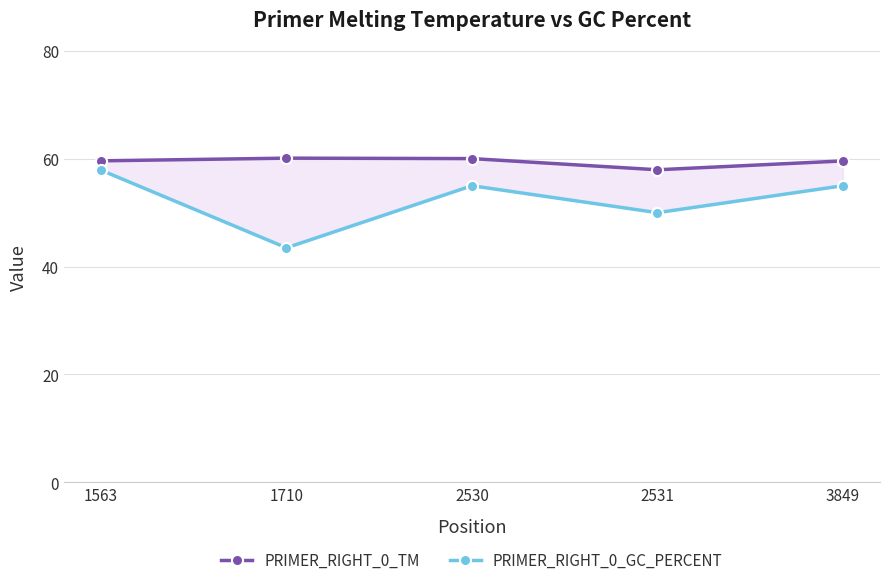

How many values in the PRIMER_RIGHT_0_TM series exceed 59?

4